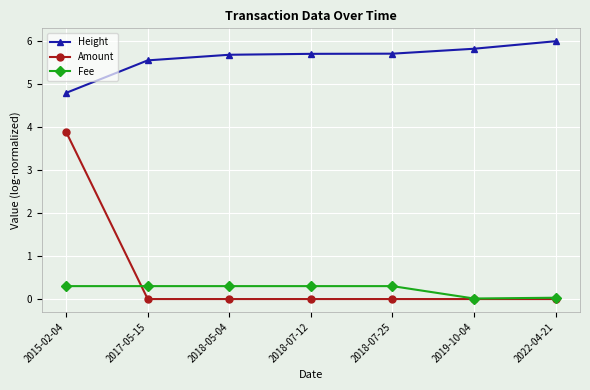

True or false: Height has more than 2 interior local peaks.

False